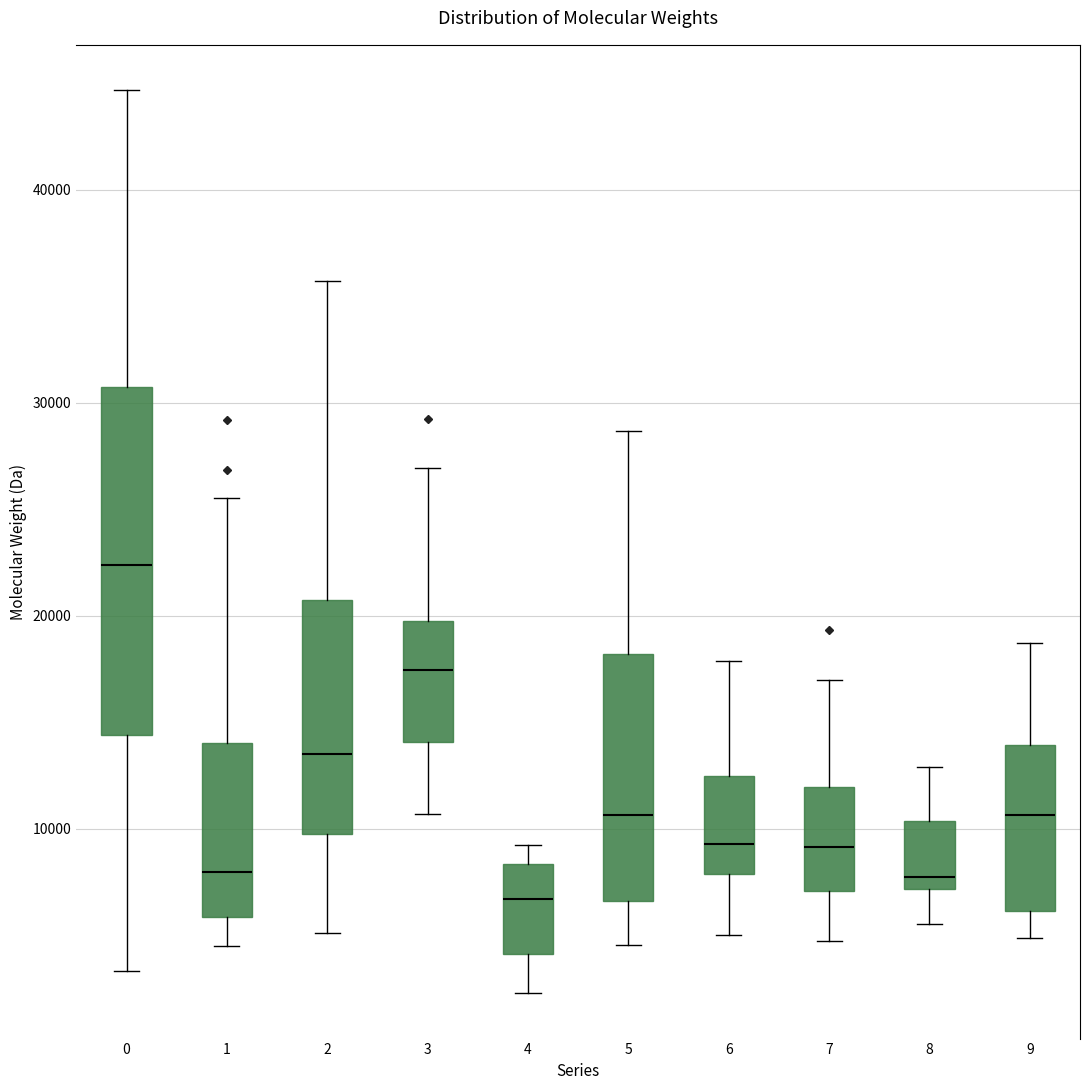

Which box is the tallest, from its lower edge to its upper edge?

0